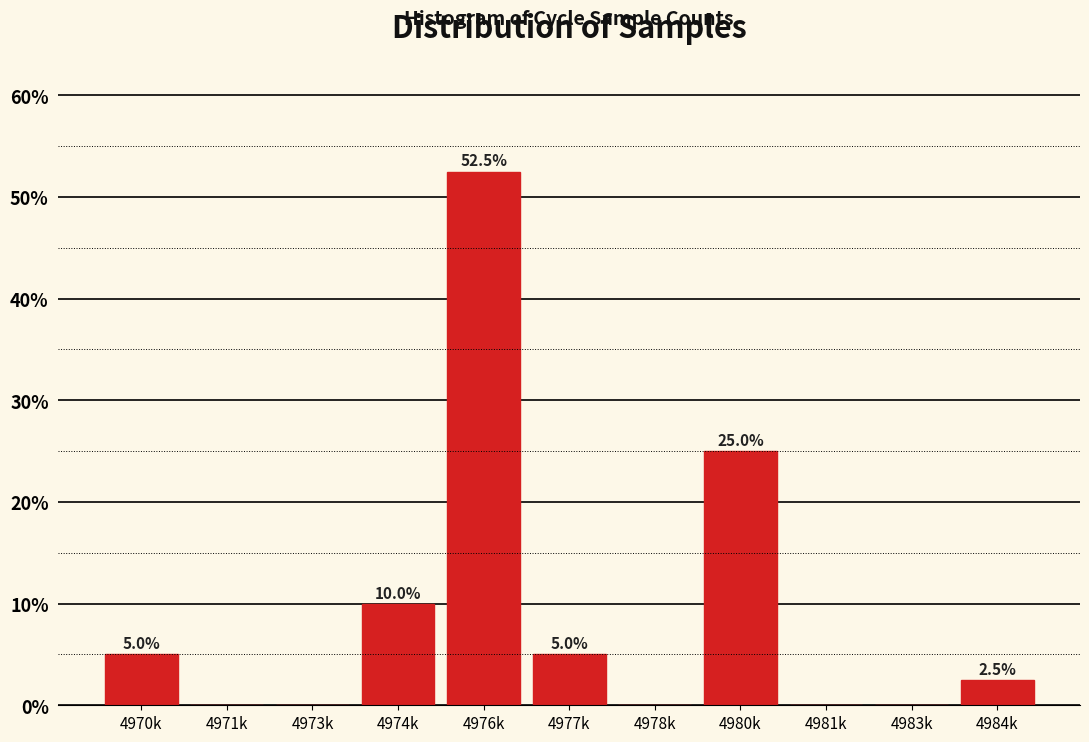

Reading right to left, what are all the values shown in this chart?

4984k=2.5	4983k=0.0	4981k=0.0	4980k=25.0	4978k=0.0	4977k=5.0	4976k=52.5	4974k=10.0	4973k=0.0	4971k=0.0	4970k=5.0